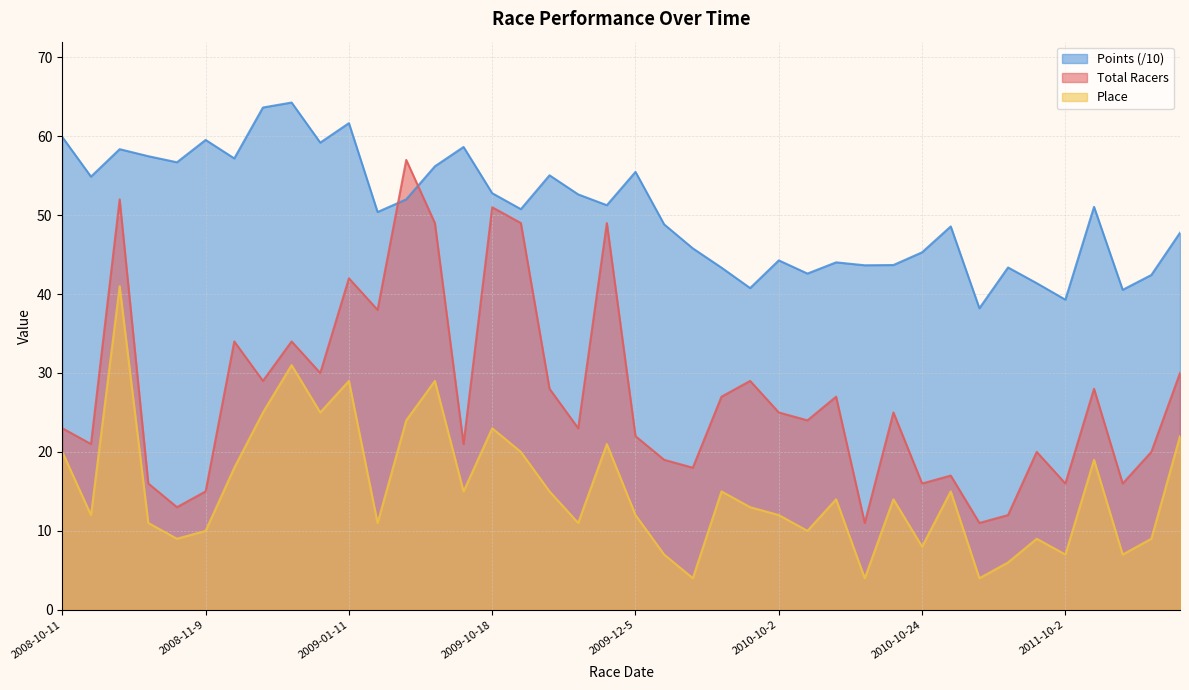

The Total Racers series shows 9.5 at 2010-01-17. True or false?

False